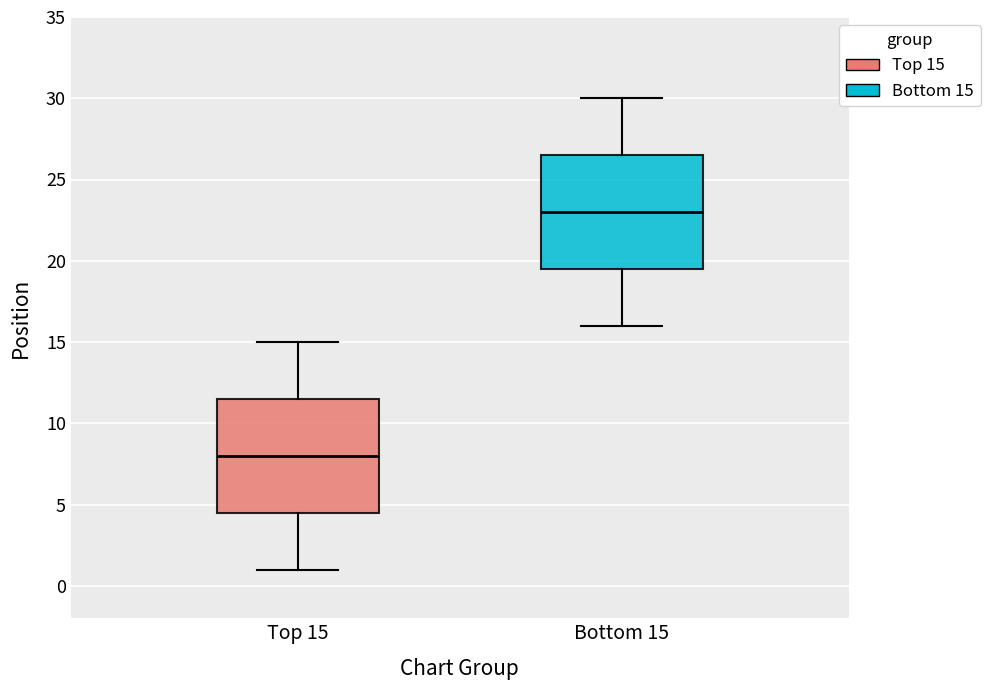

Reading left to right, transcribe this box plot: for each box, give where its median line is, the range the box spans, and where its two whiskers end, as read against the y-axis. The values are not printed on the chart, so give them approximately, as read against the axis.

Top 15: median 8.0, box 4.5 to 11.5, whiskers 1.0 to 15.0
Bottom 15: median 23.0, box 19.5 to 26.5, whiskers 16.0 to 30.0